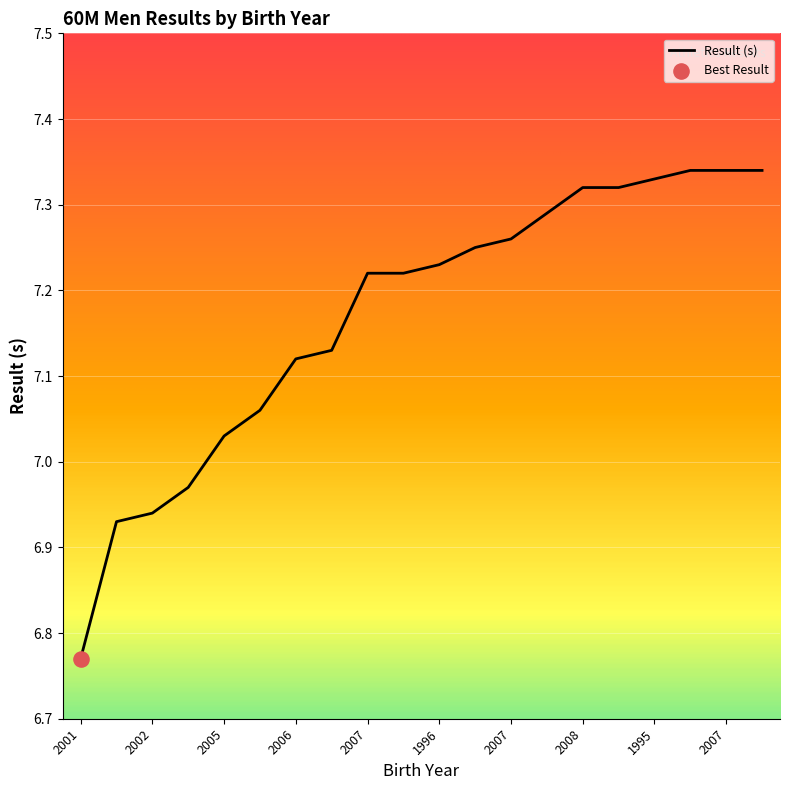

Does the chart have visible grid lines?

Yes